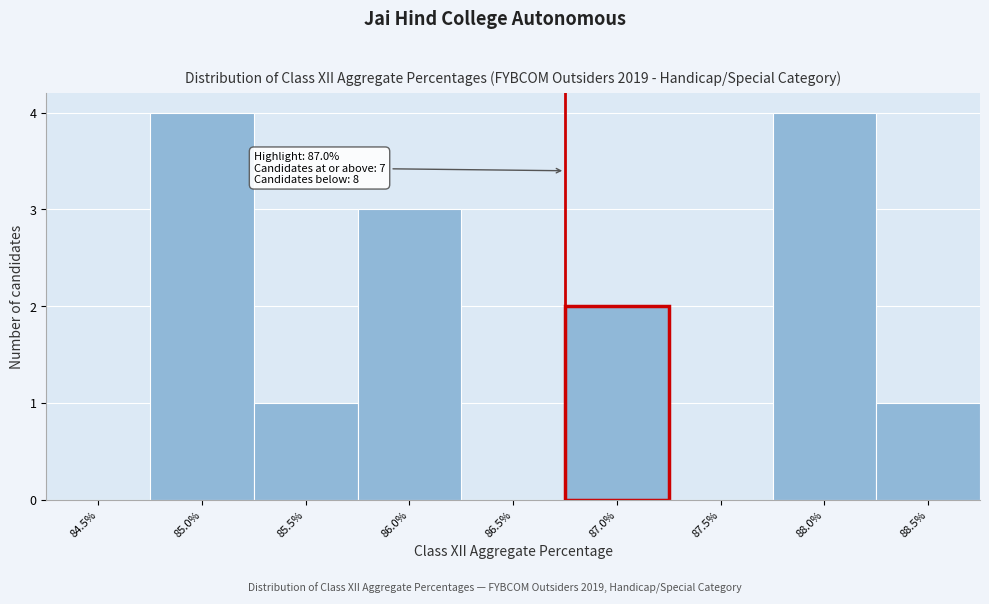

Reading left to right, list all the values displayed in this chart.

84.5%=0	85.0%=4	85.5%=1	86.0%=3	86.5%=0	87.0%=2	87.5%=0	88.0%=4	88.5%=1